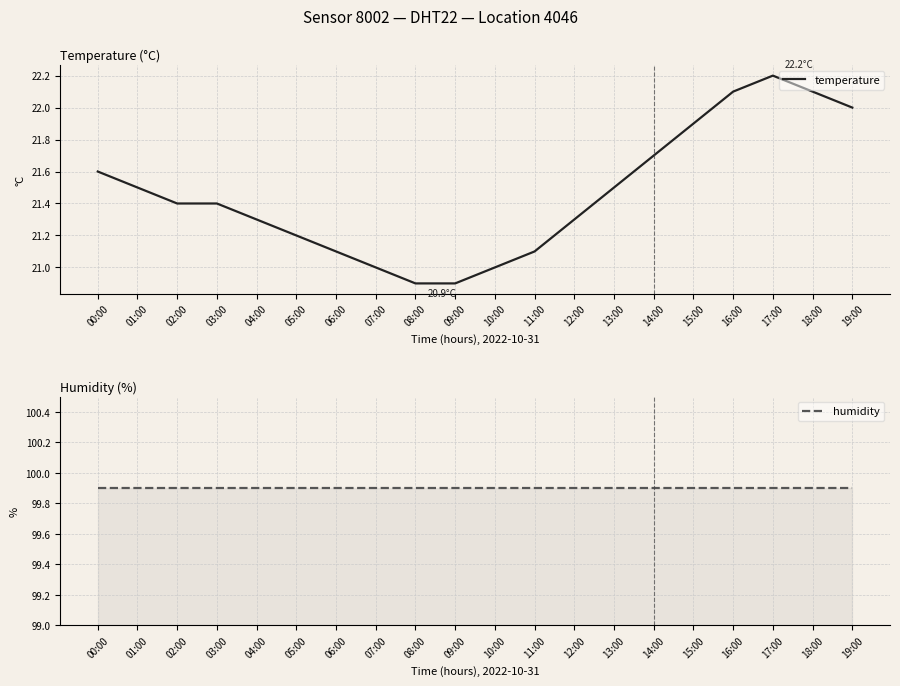

What is the total value across all series at 13:00?

121.4